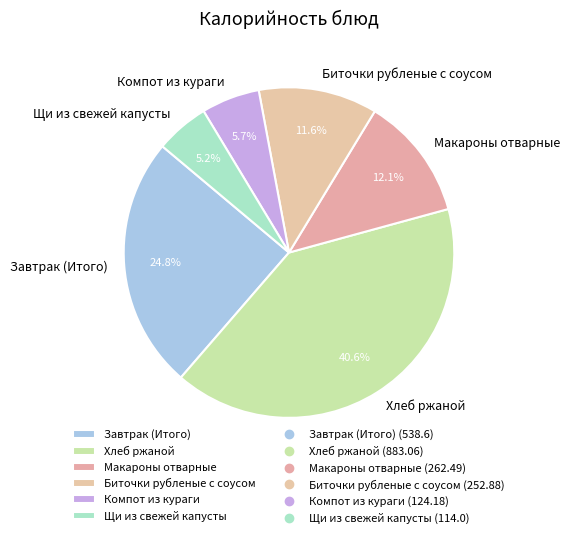

What percentage is the Щи из свежей капусты slice, to the nearest percent?

5%